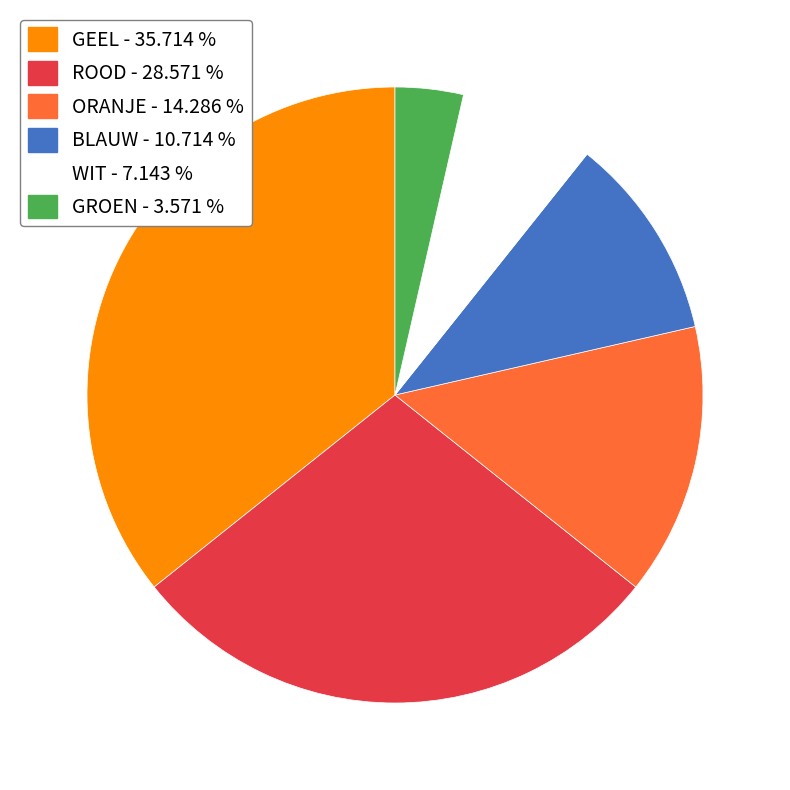

Is the sum of ROOD - 28.571 % and BLAUW - 10.714 % greater than half?

No